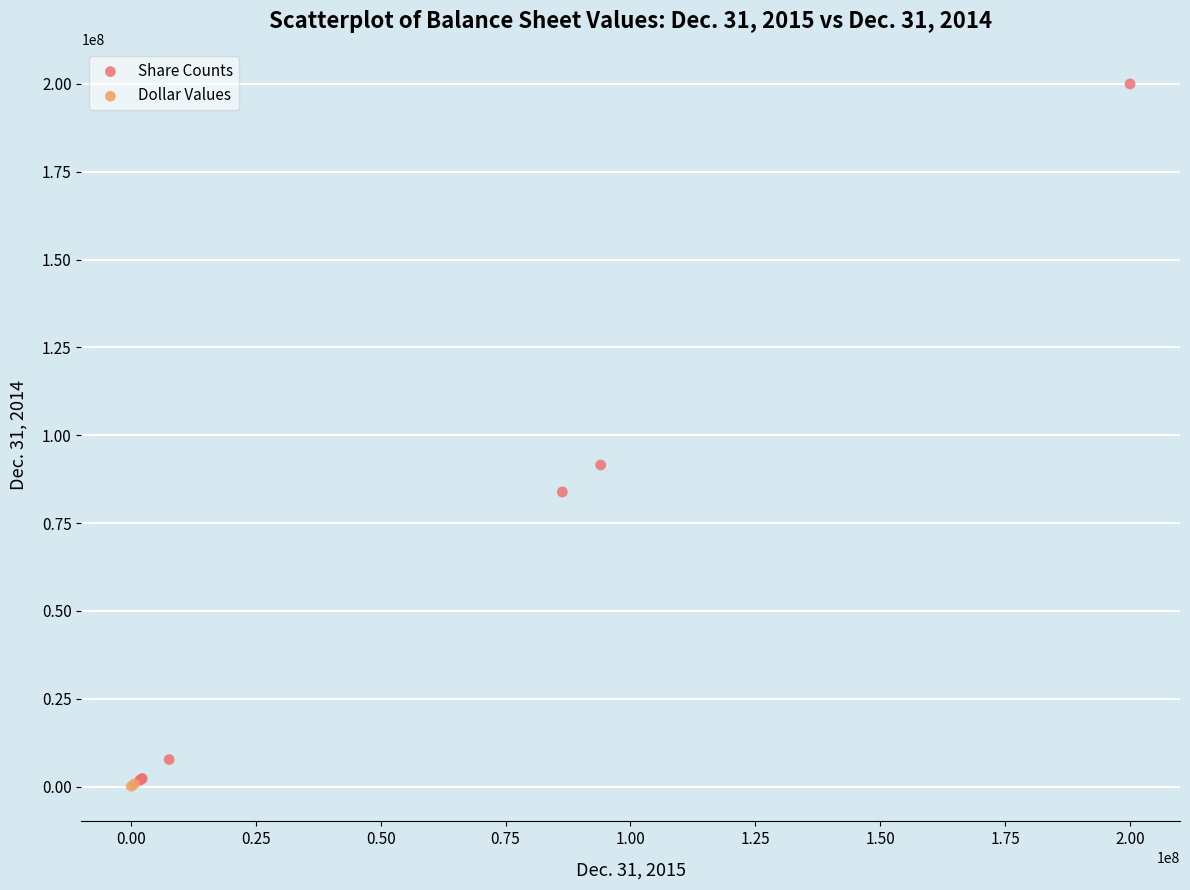

What are all the series names shown in the legend?

Share Counts, Dollar Values